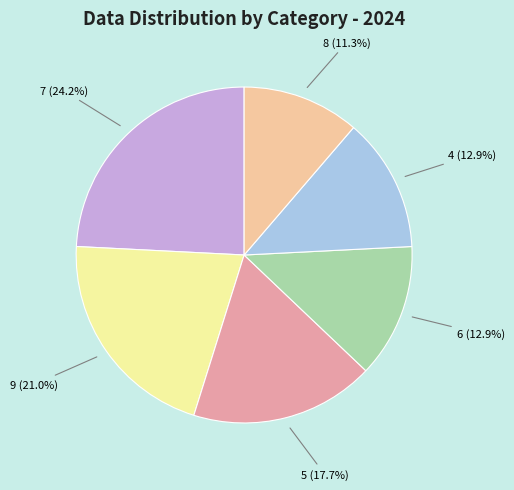

What percentage is the 6 slice, to the nearest percent?

13%